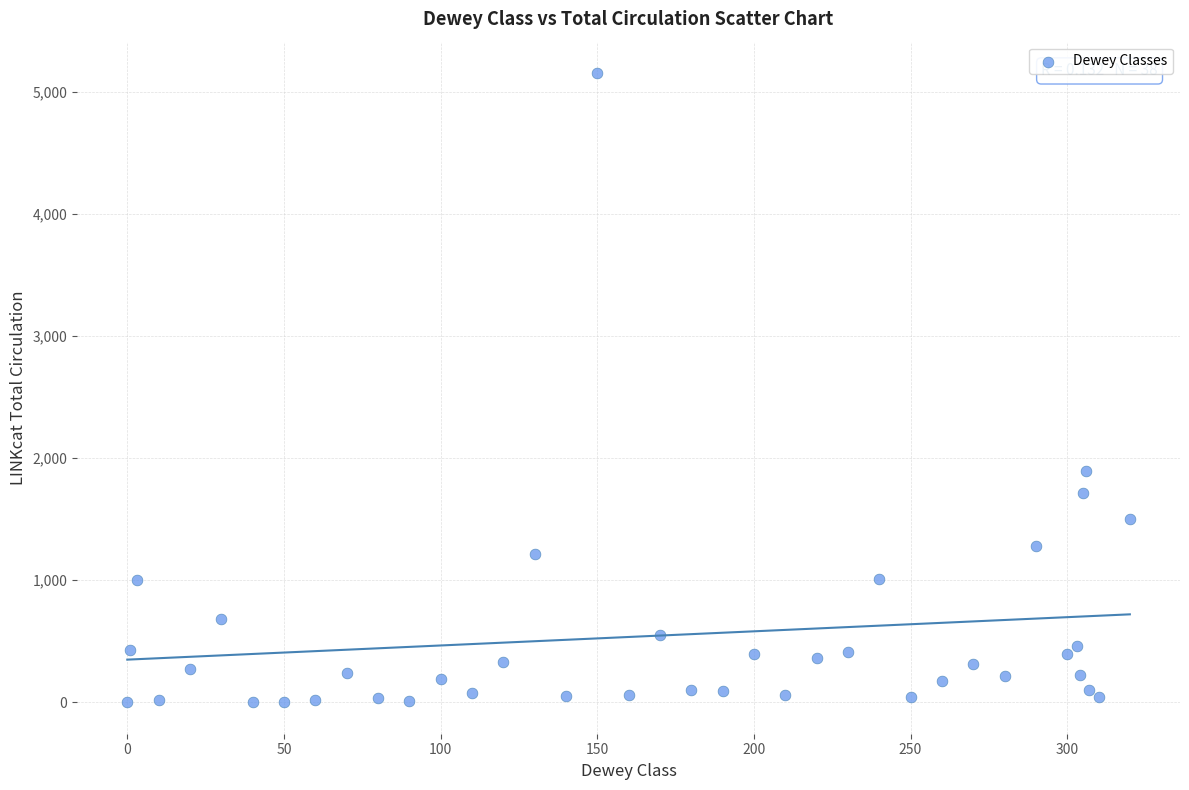

What is the range of X values (max minus min)?

320